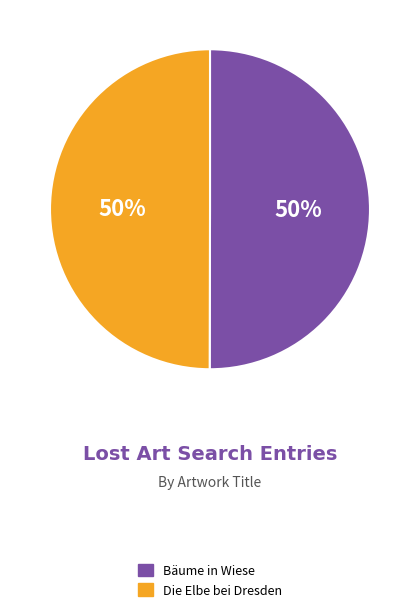

To the nearest percent, what portion does Die Elbe bei Dresden represent?

50%